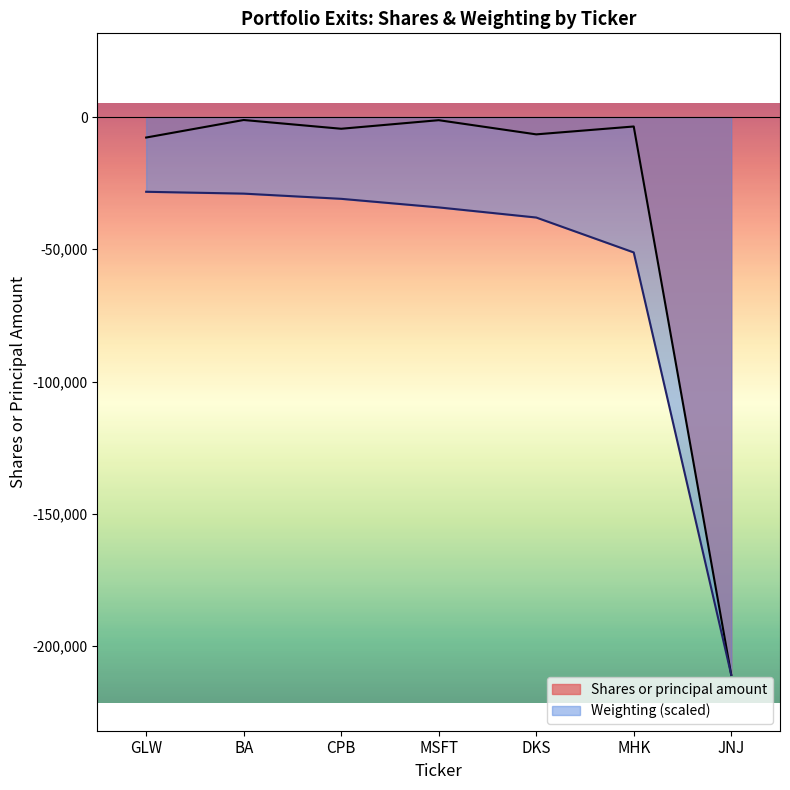

How many distinct data groups are displayed?

2